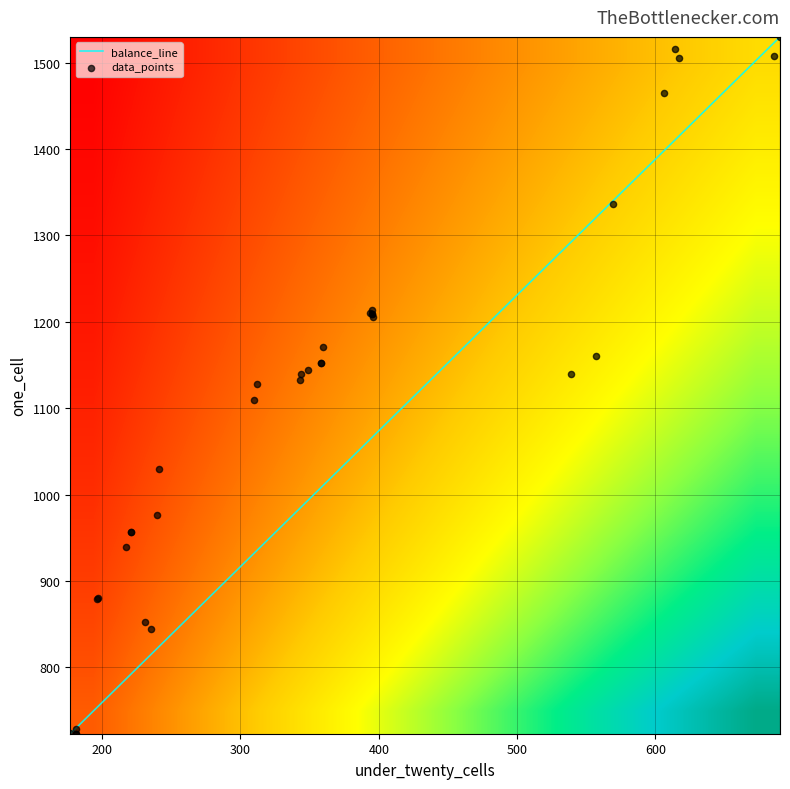

What is the maximum value shown in the chart?

1530